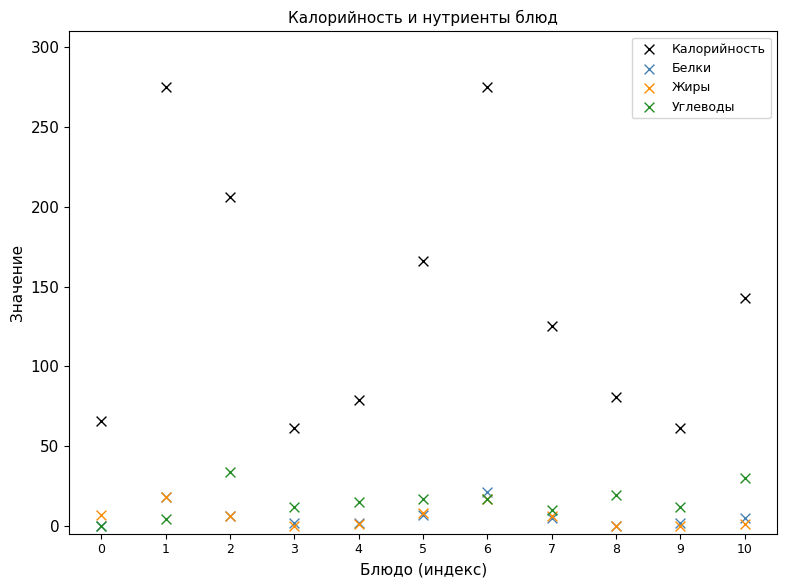

What are all the series names shown in the legend?

Калорийность, Белки, Жиры, Углеводы